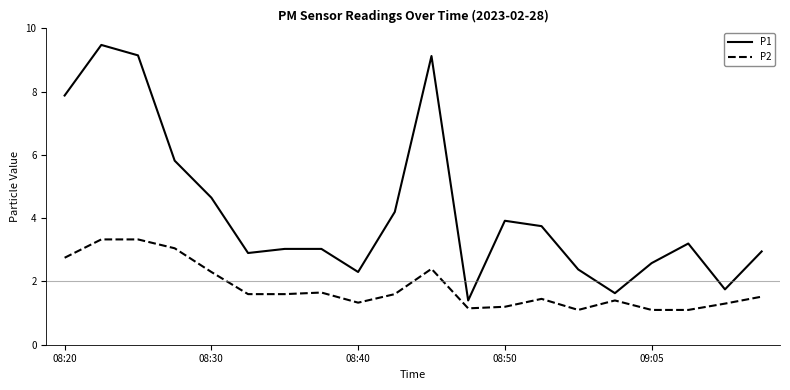

What is the minimum value for P2?

1.1